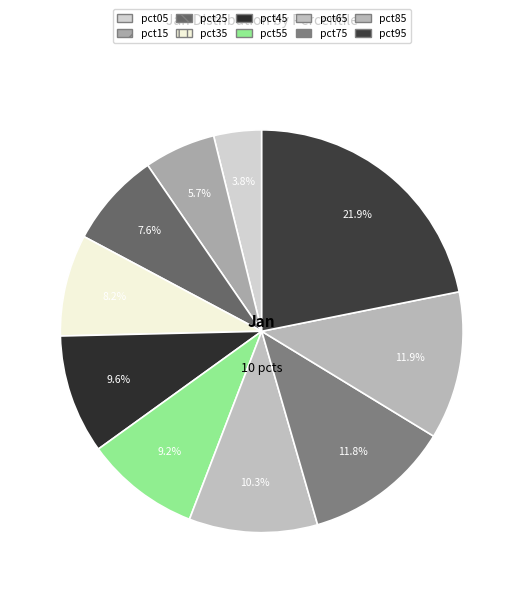

What is the total percentage of pct25 and pct45?

17.2%